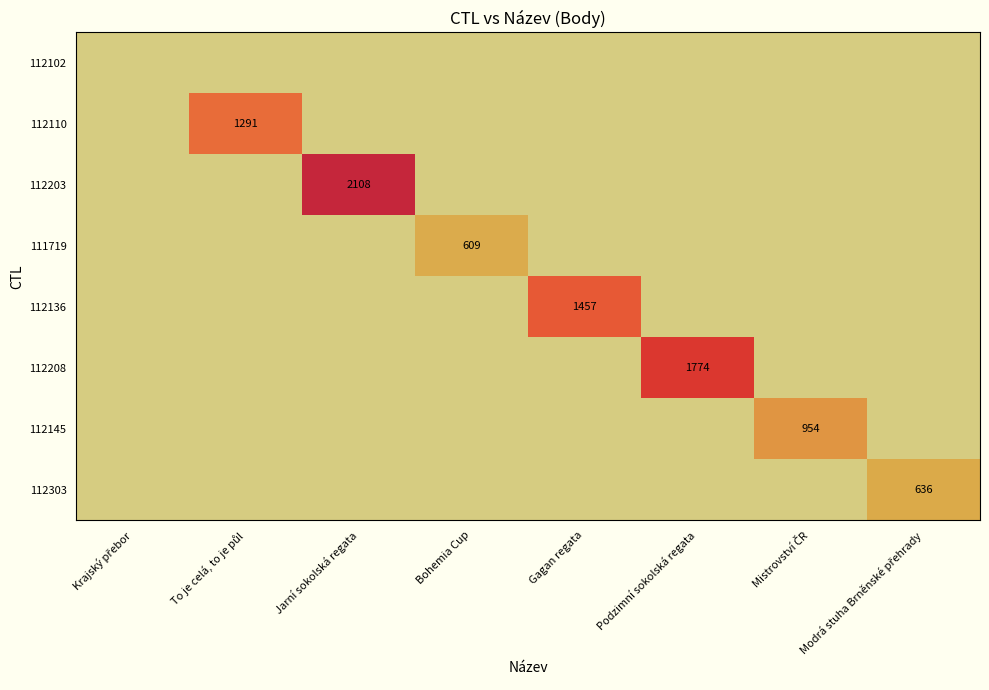

What is the difference between the maximum and minimum values in the 112303 series?

636